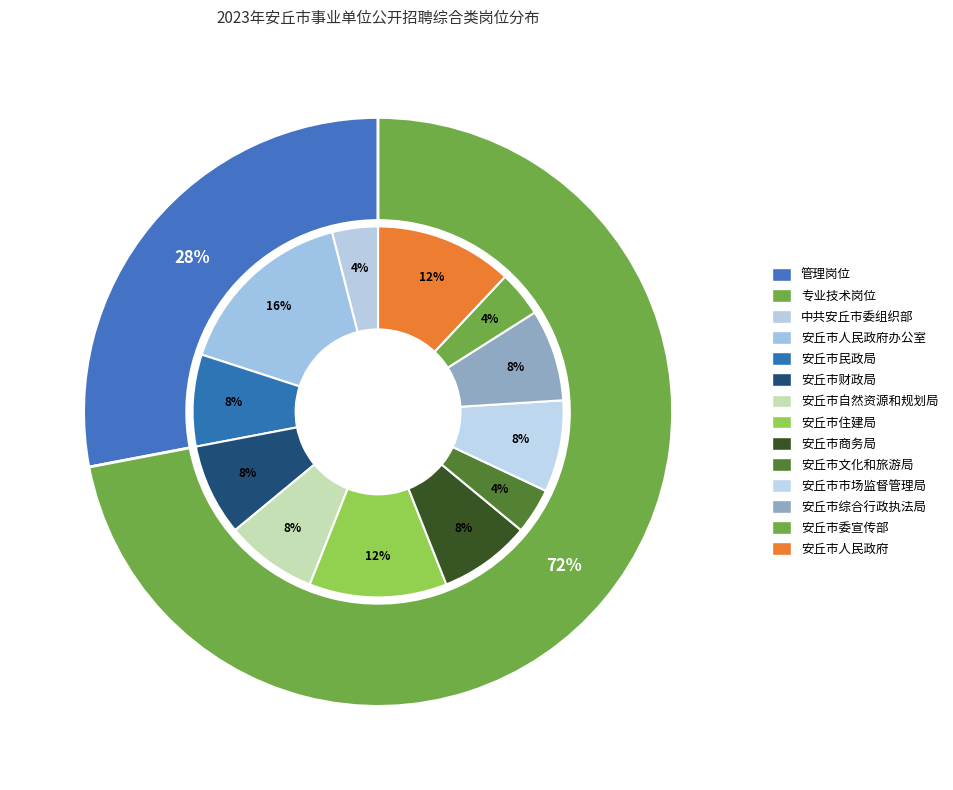

What percentage is NOT represented by 专业技术岗位?

28.0%